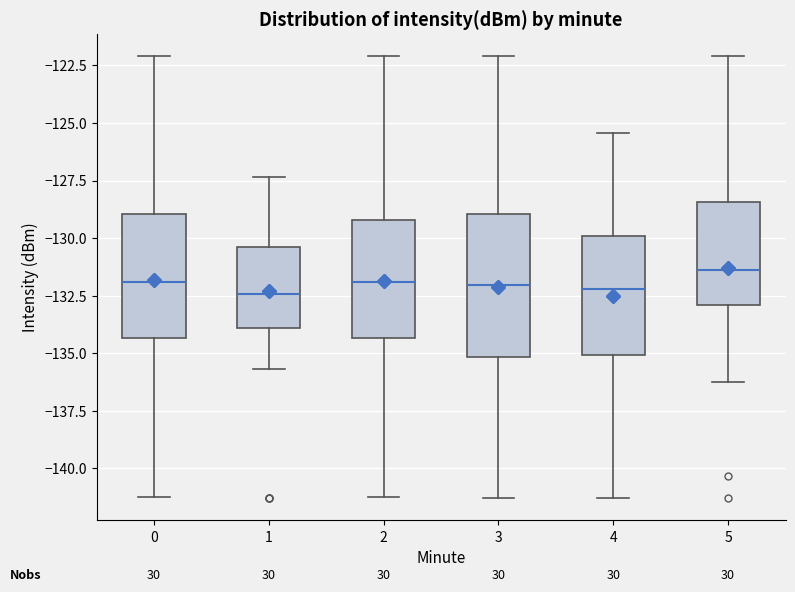

Reading left to right, read every box against the y-axis: the position of its median line, the range the box covers, and the ends of its whiskers. The values are not printed on the chart, so give them approximately, as read against the axis.

0: median -132.0, box -134.5 to -129.0, whiskers -141.0 to -122.0
1: median -132.5, box -134.0 to -130.5, whiskers -135.5 to -127.5
2: median -132.0, box -134.5 to -129.0, whiskers -141.0 to -122.0
3: median -132.0, box -135.0 to -129.0, whiskers -141.5 to -122.0
4: median -132.0, box -135.0 to -130.0, whiskers -141.5 to -125.5
5: median -131.5, box -133.0 to -128.5, whiskers -136.0 to -122.0